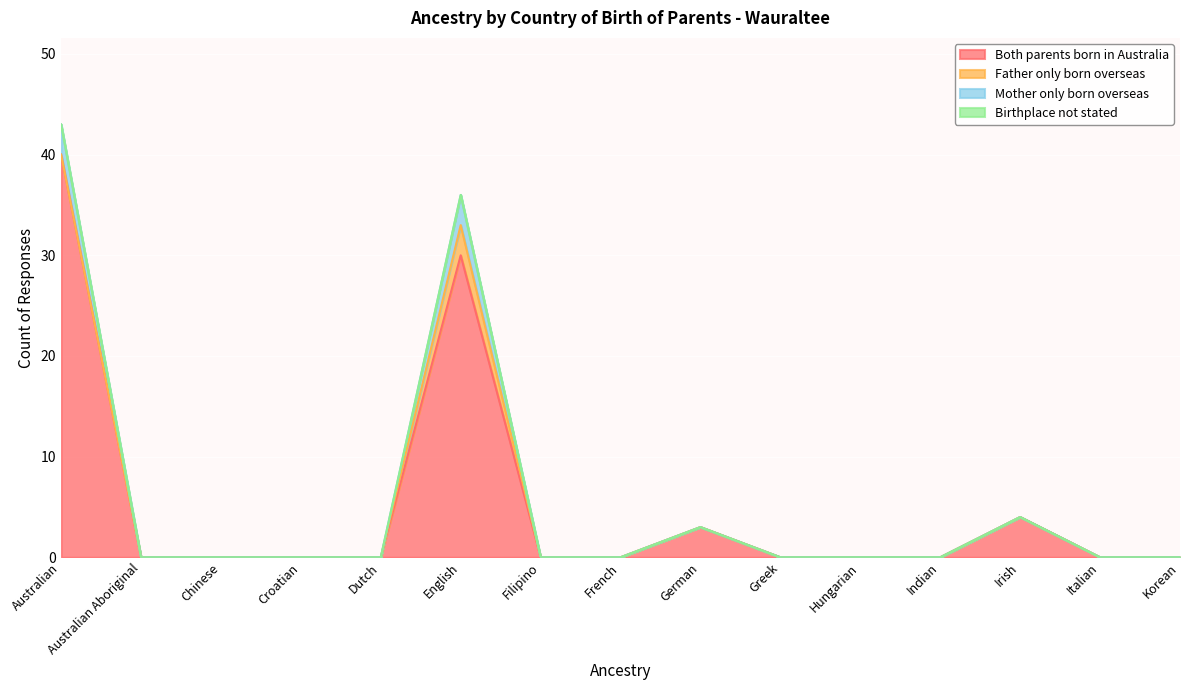

Does the chart display data point markers on the line(s)?

No